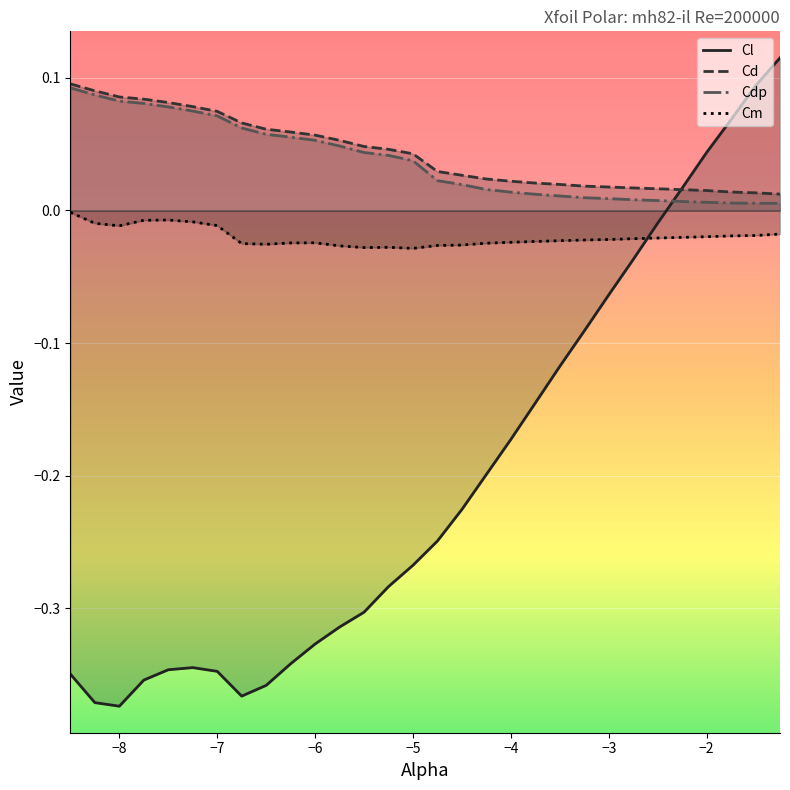

Between -3.75 and -7.75, which is larger?

-3.75